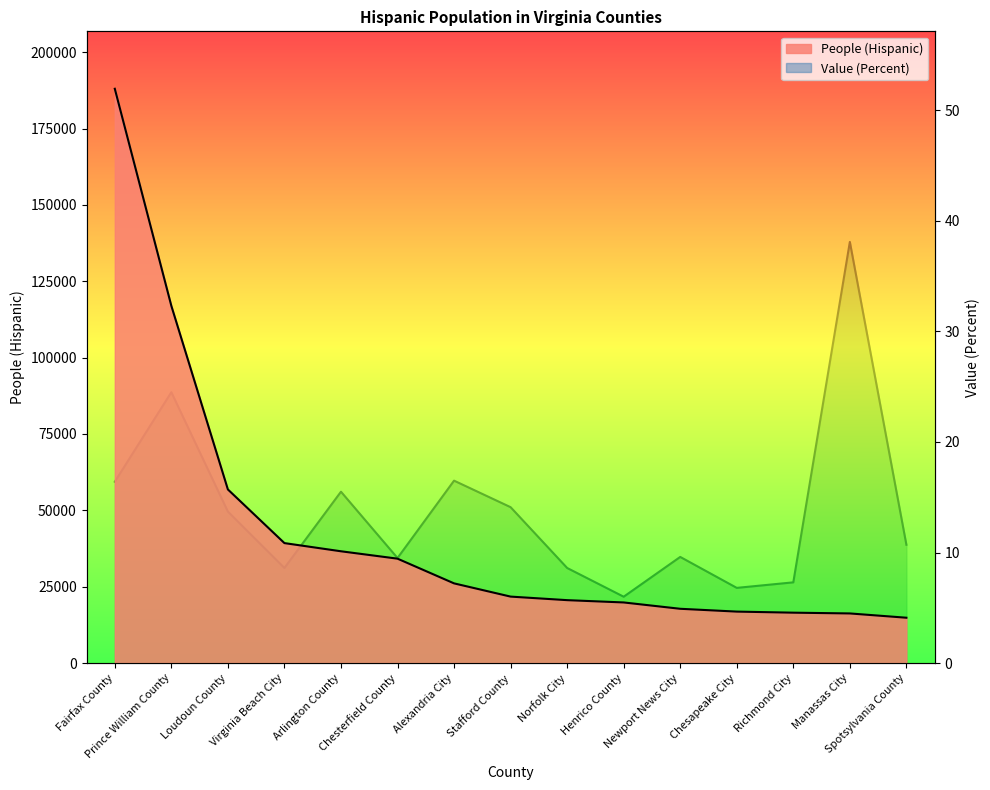

Rank the series by their maximum value, from highest to lowest.

People (Hispanic), Value (Percent)